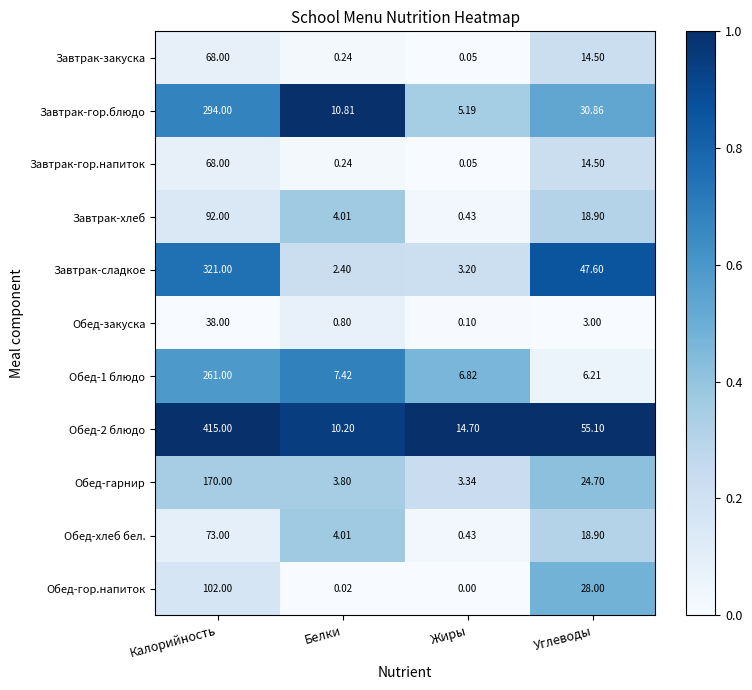

Count the number of data series in this chart.

11